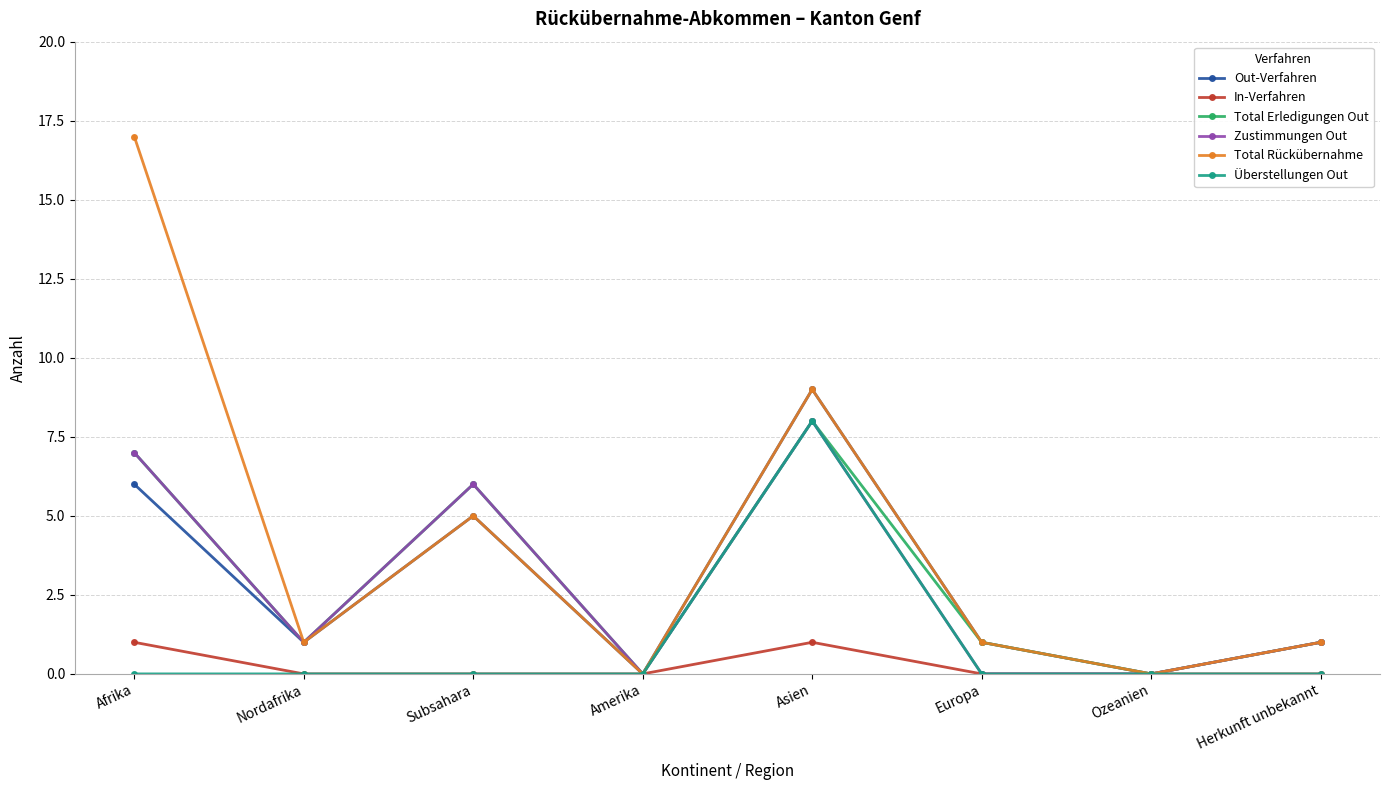

How many interior local valleys does the Out-Verfahren series have?

3